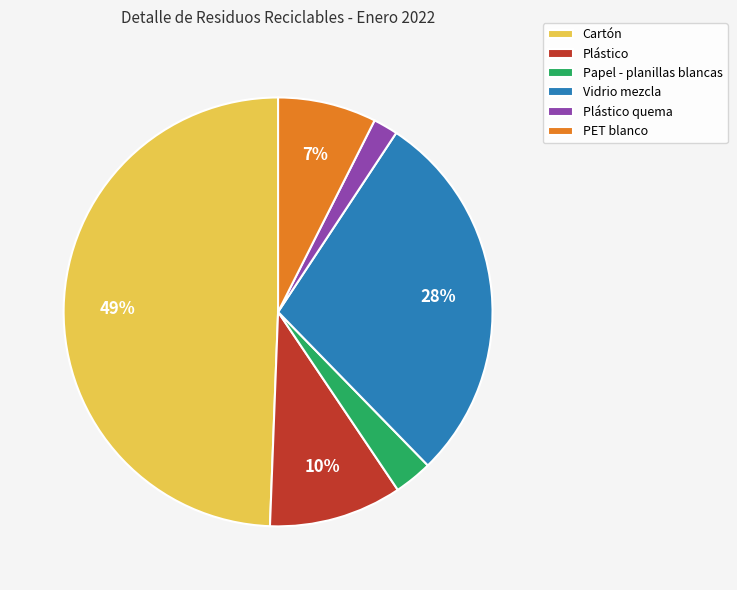

To the nearest percent, what percentage of the pie is Vidrio mezcla?

28%